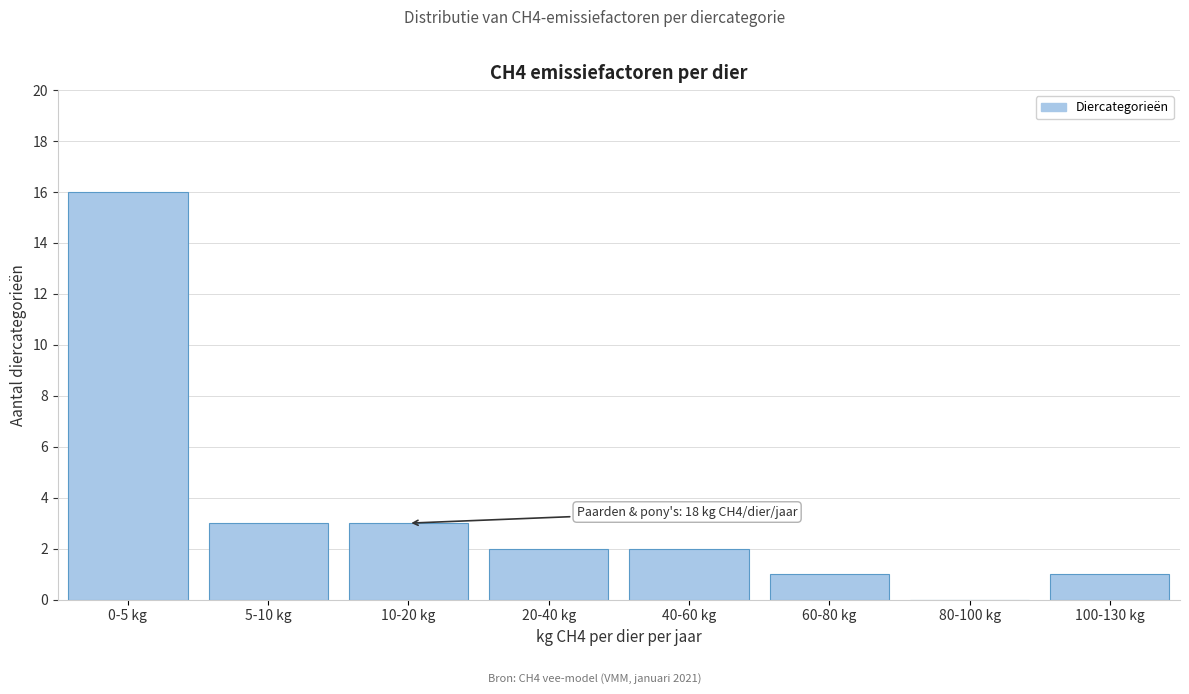

Reading left to right, what are all the values shown in this chart?

0-5 kg=16	5-10 kg=3	10-20 kg=3	20-40 kg=2	40-60 kg=2	60-80 kg=1	80-100 kg=0	100-130 kg=1